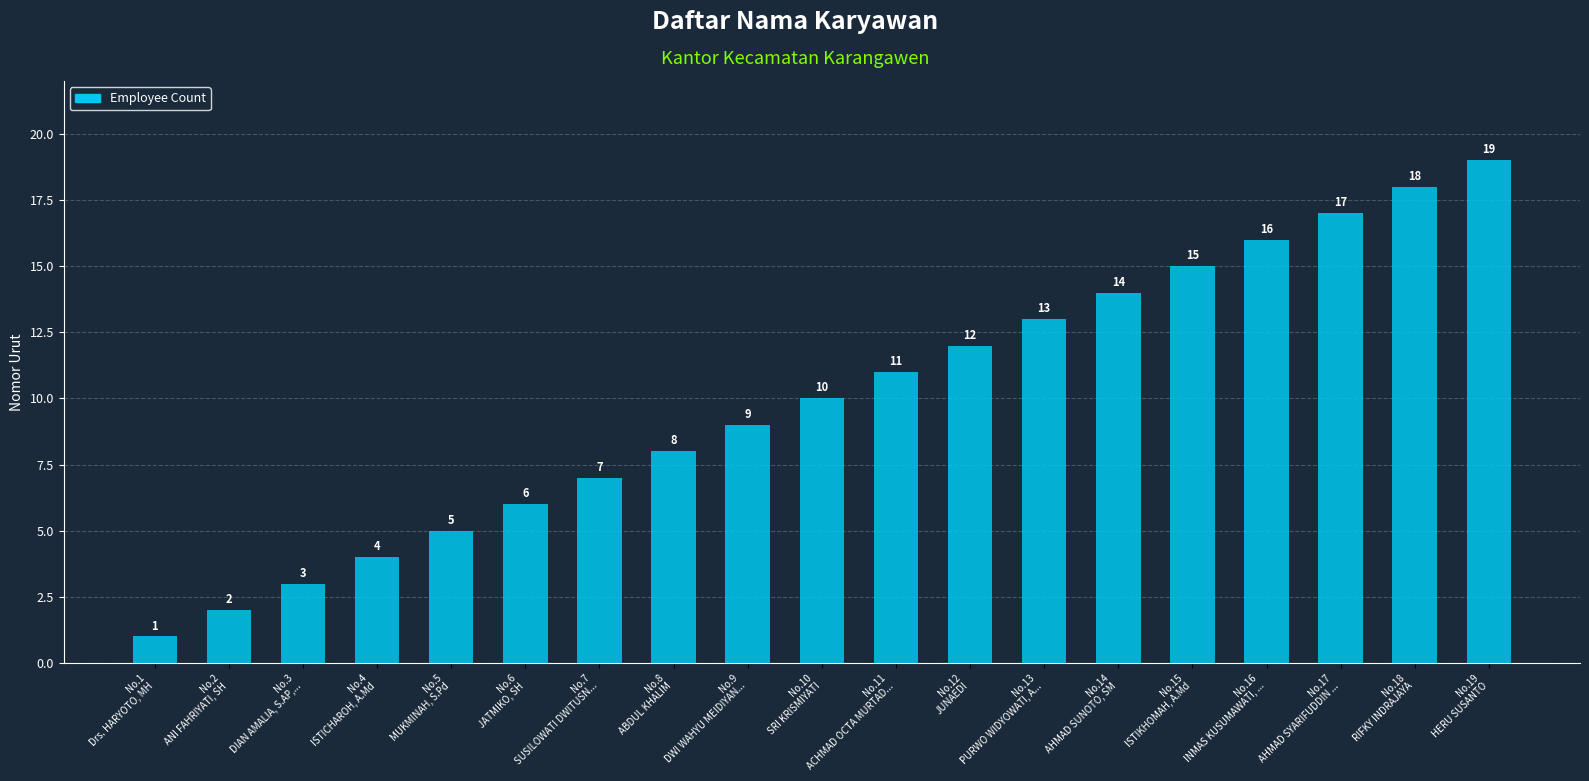

What is the ratio of the value at No.1
Drs. HARYOTO, MH to the value at No.6
JATMIKO, SH?

0.2